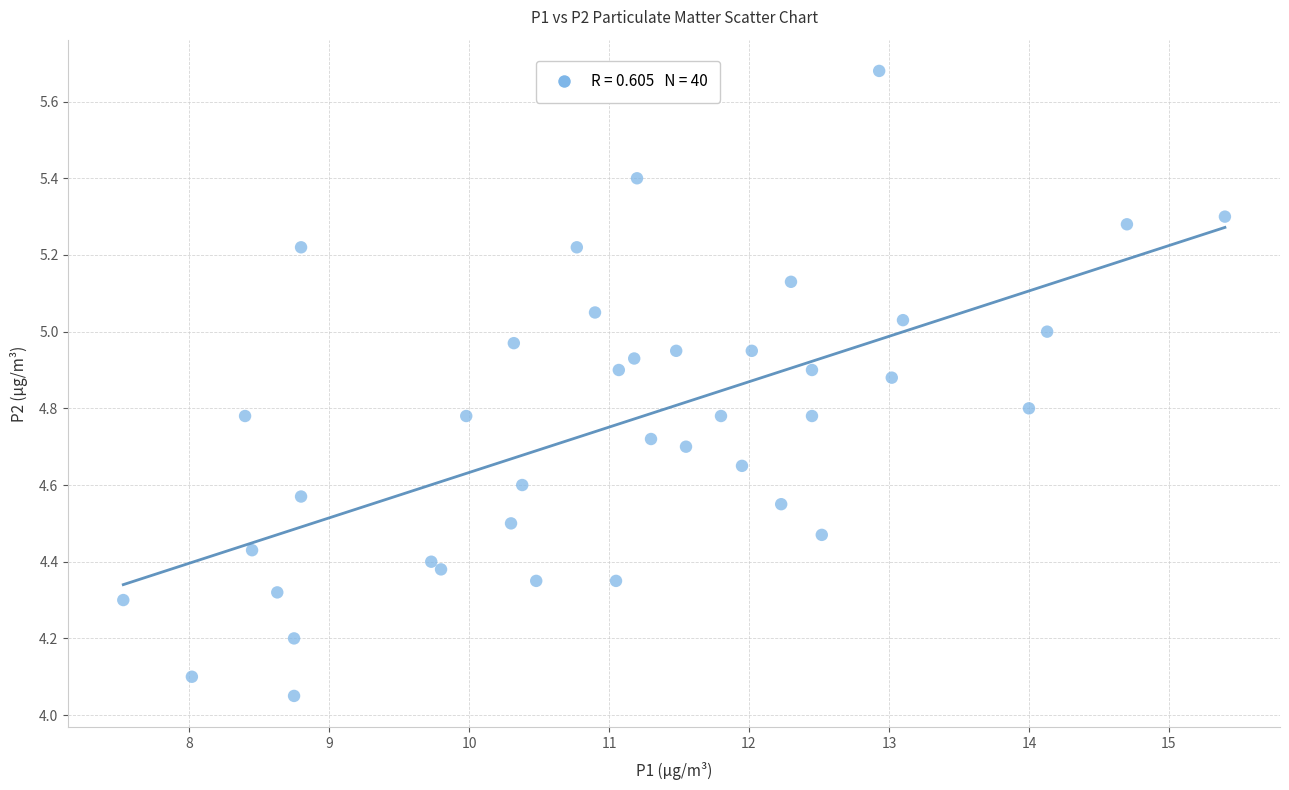

What is the range of Y values (max minus min)?

1.6